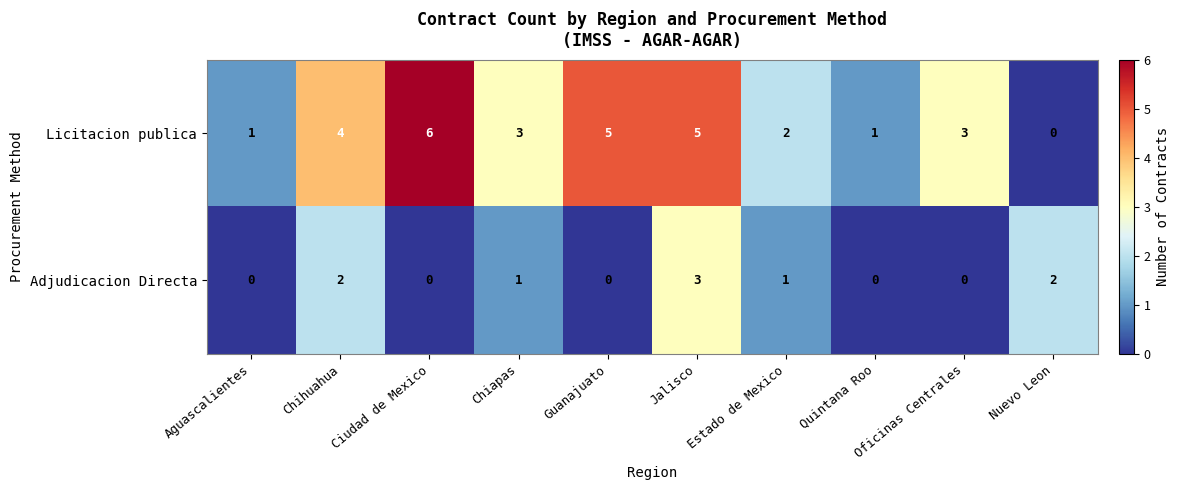

Rank the series by their maximum value, from highest to lowest.

Licitacion publica, Adjudicacion Directa